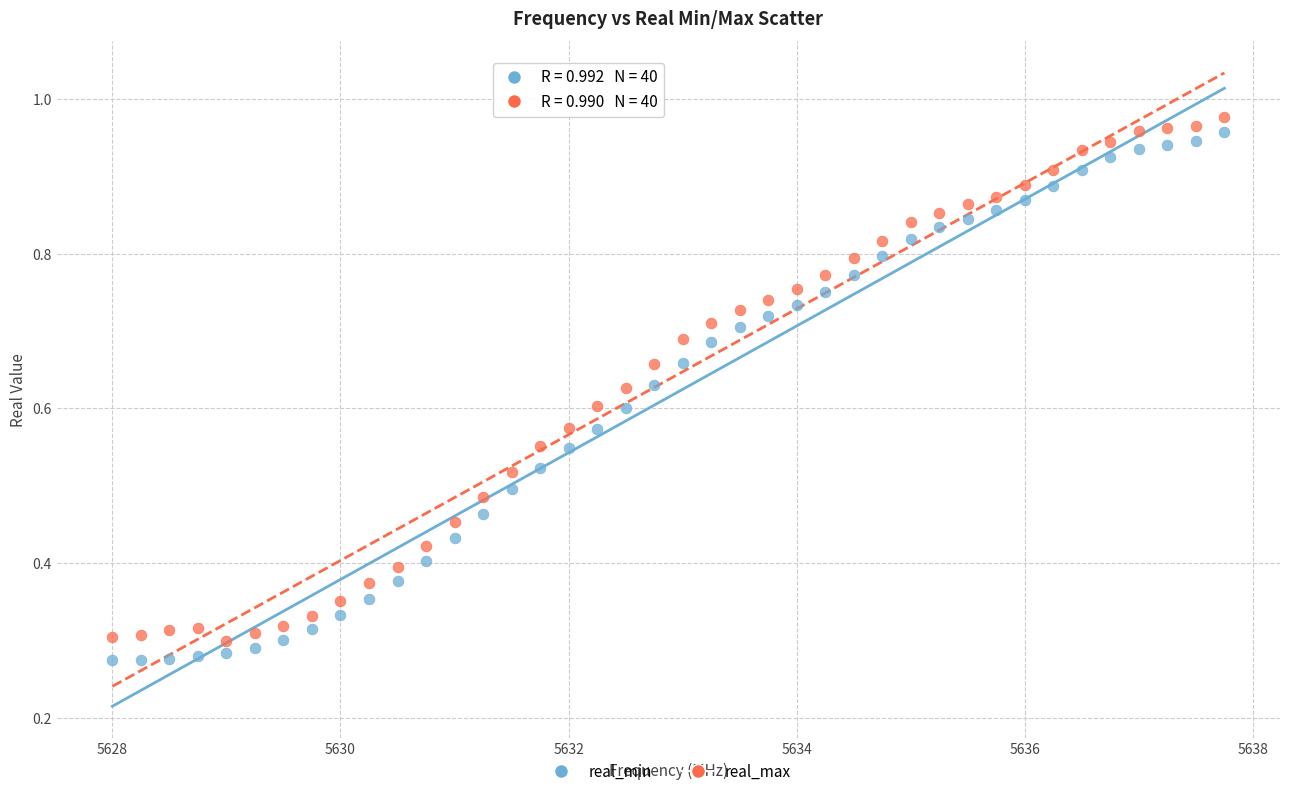

Across all data points, what is the range of X values (max minus min)?

9.8